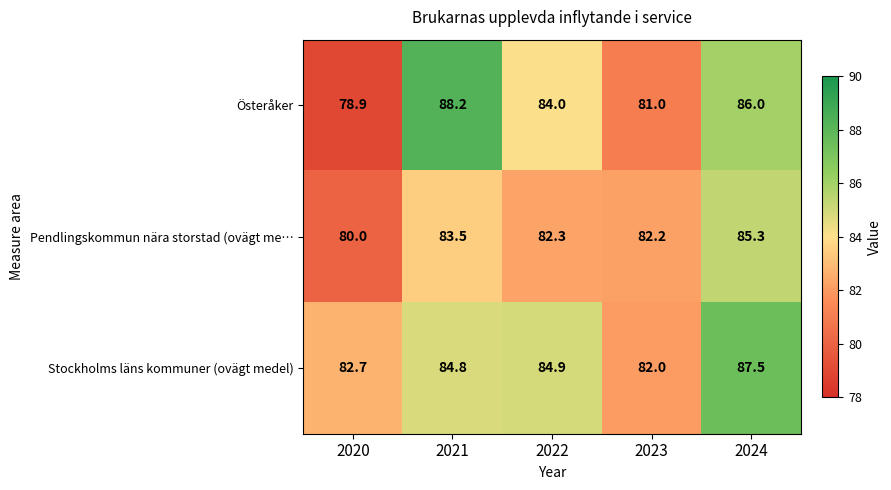

How many data points does each series have?

5